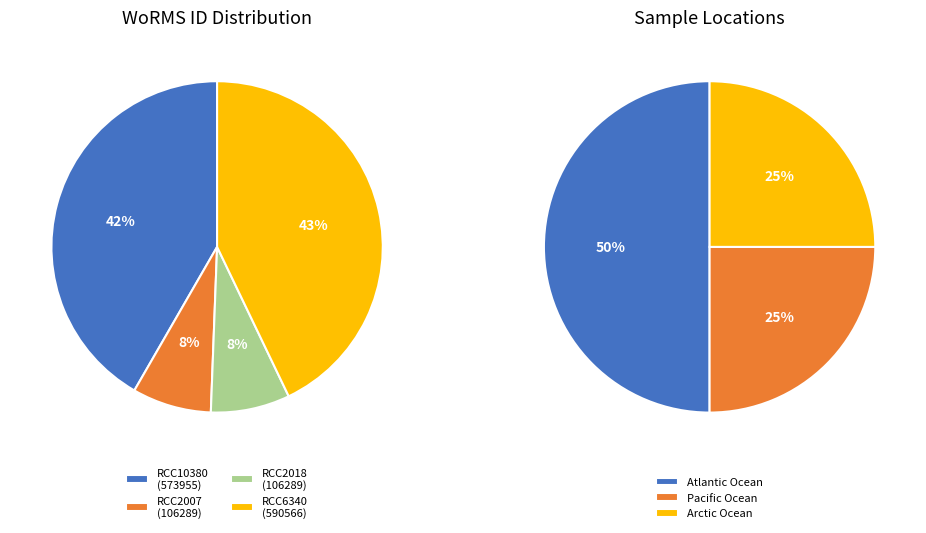

How many segments does this pie chart have?

4